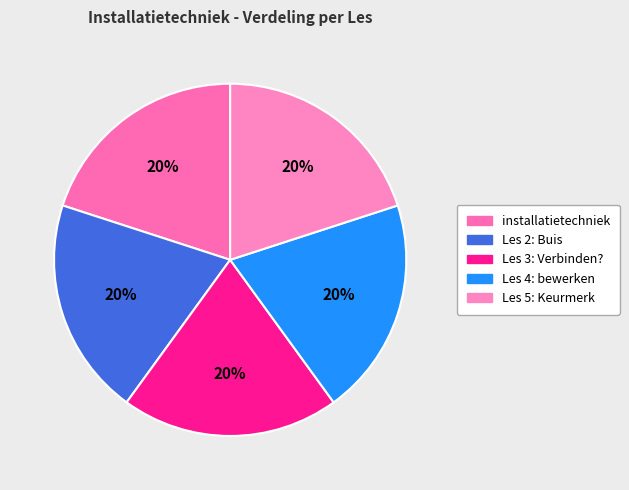

Which category has the smallest portion of the pie?

Les 2: Buis